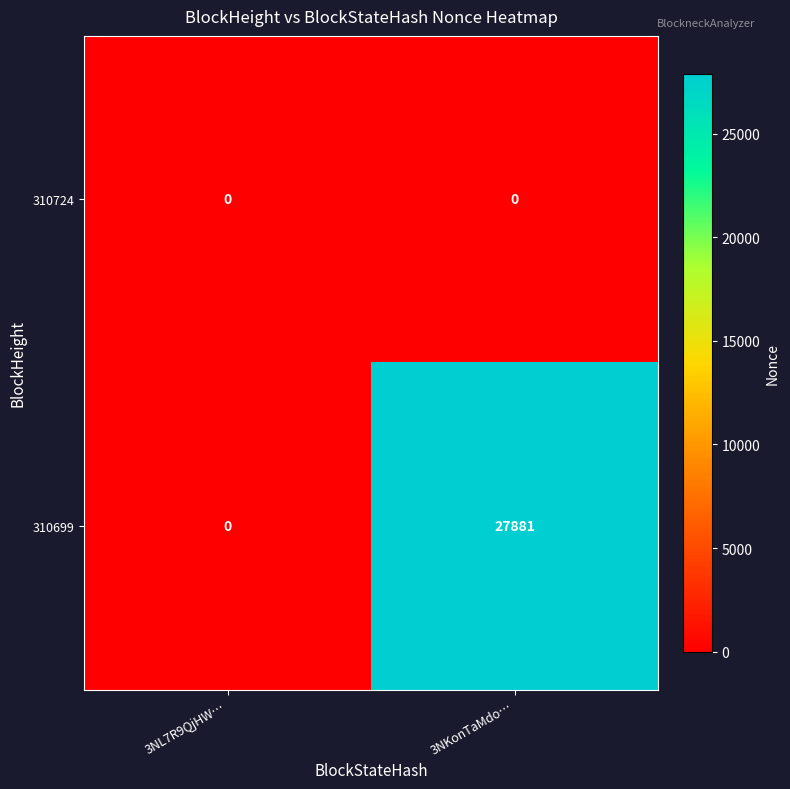

List the series in order of their peak value, lowest first.

310724, 310699